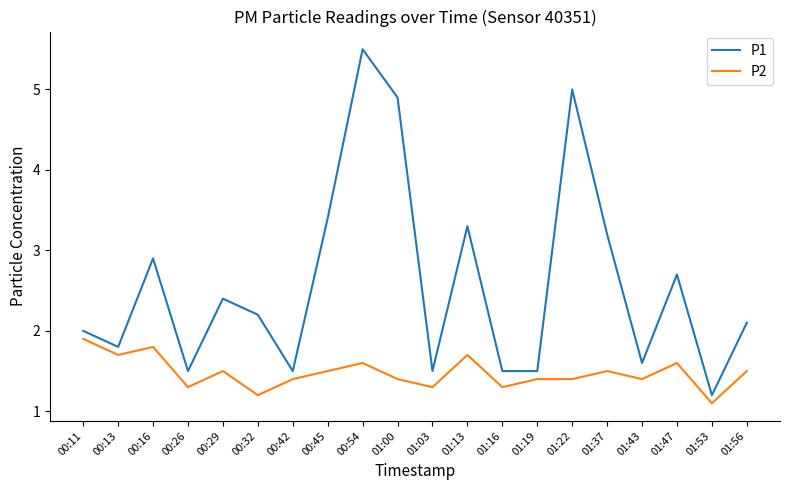

How many interior local peaks does the P1 series have?

6